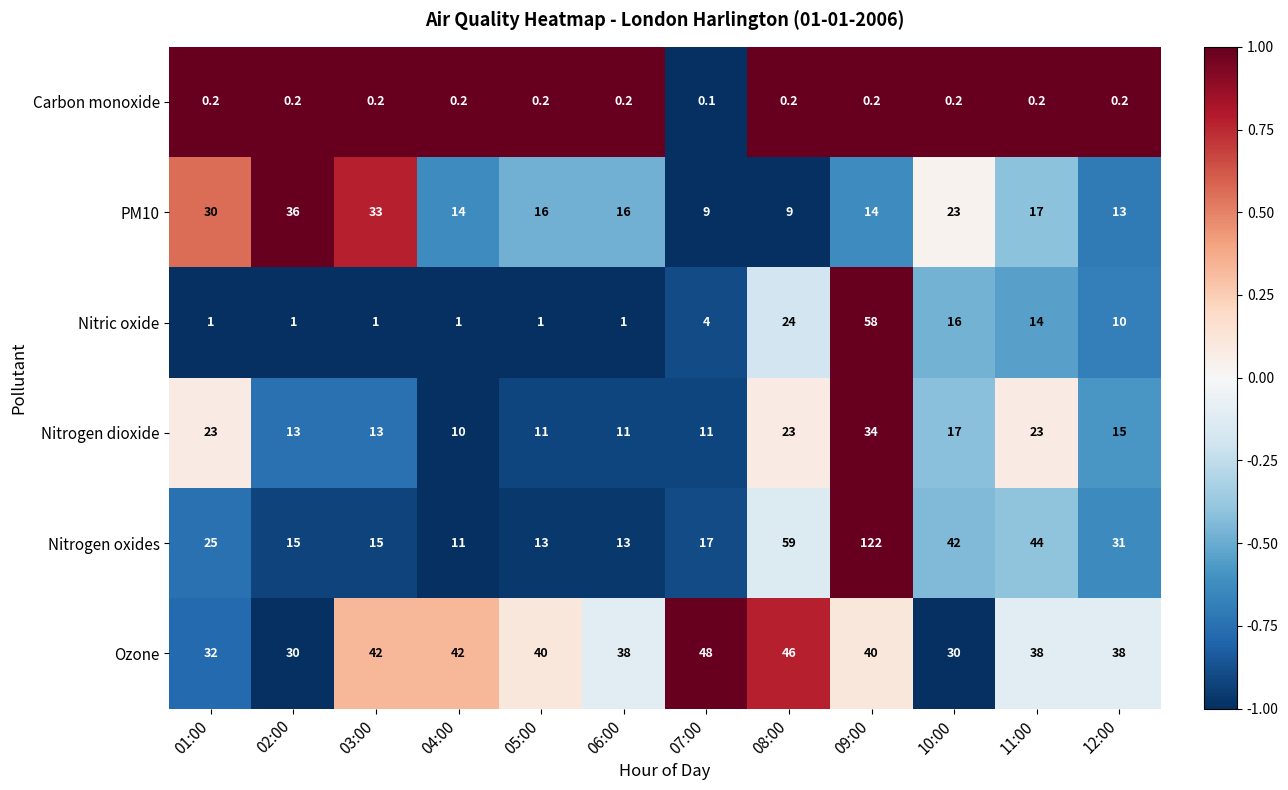

Which category has the lowest value across all series?

07:00